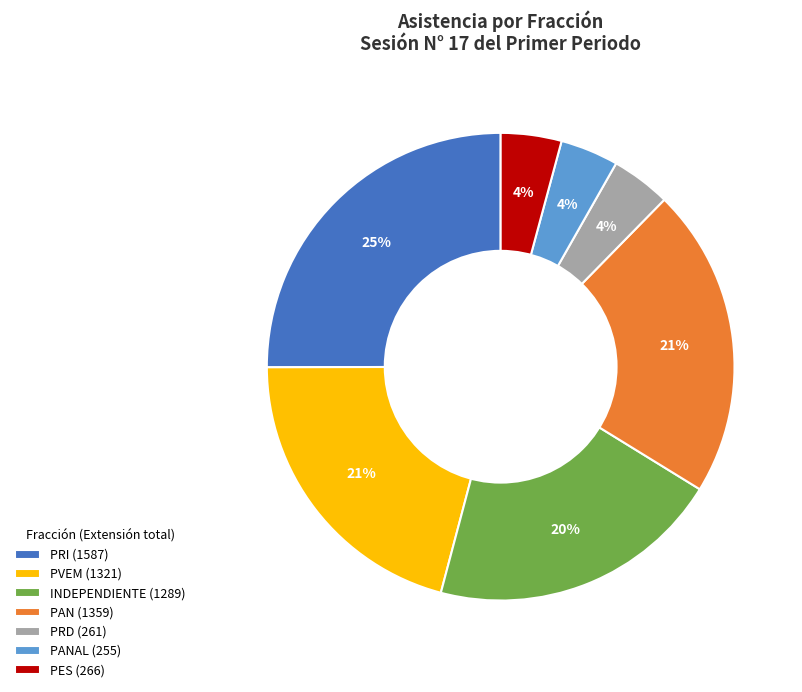

To the nearest percent, what portion does PRI (1587) represent?

25%